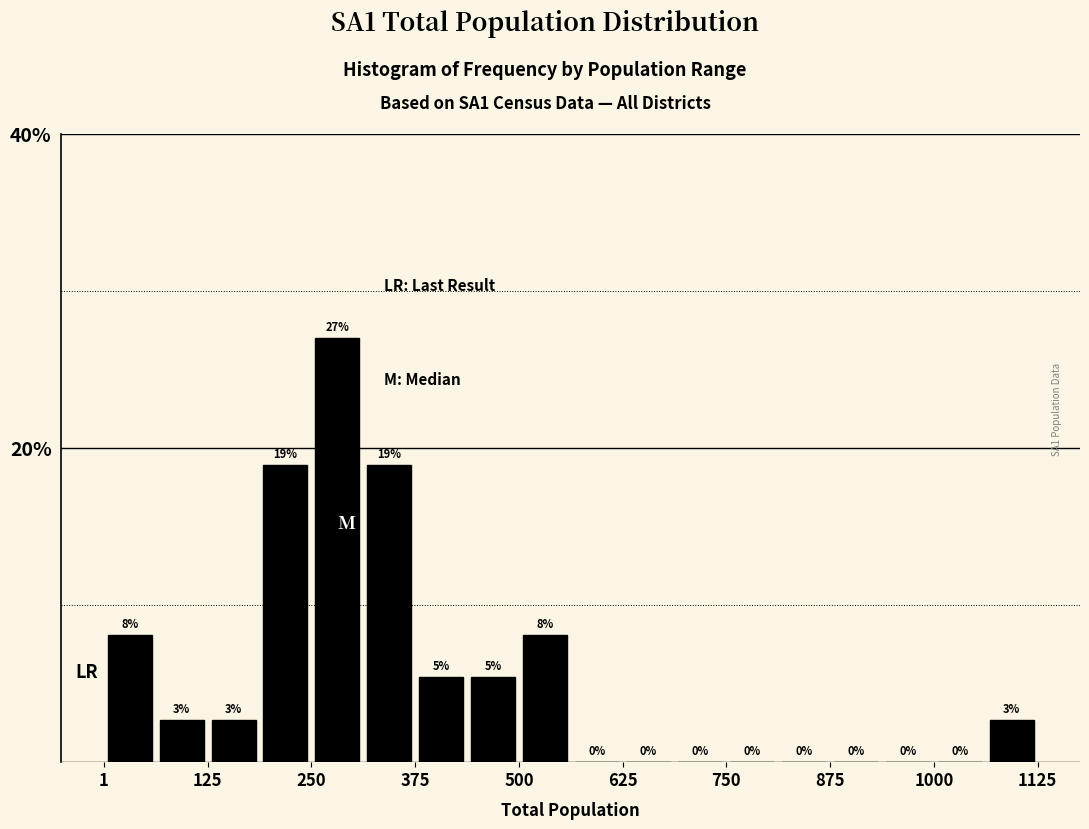

Read against the x-axis, roughly where is the centre of the tallest bar?

280